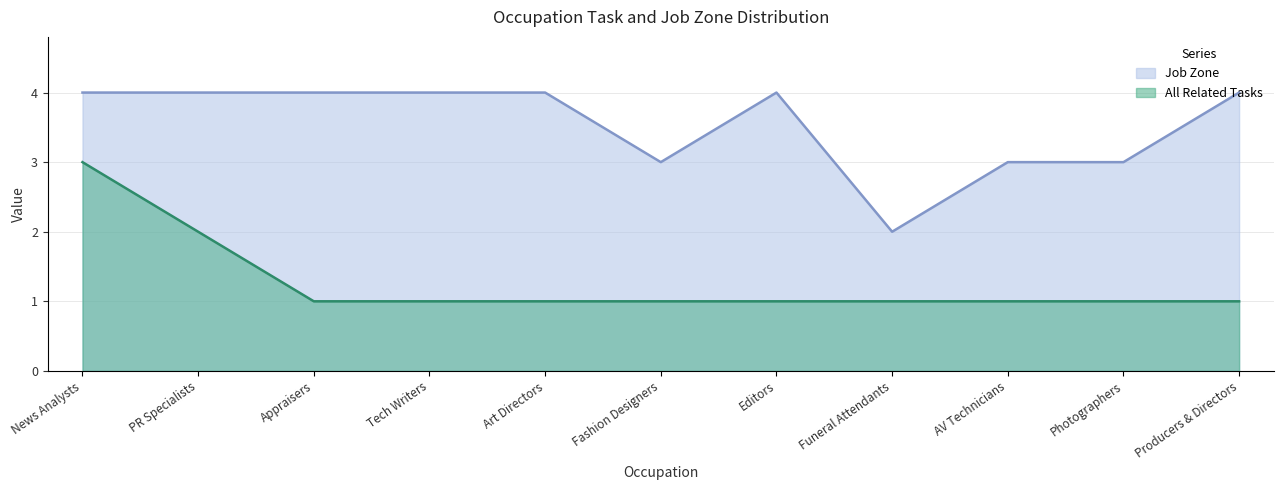

What is the difference between the maximum and minimum values in the Job Zone series?

2